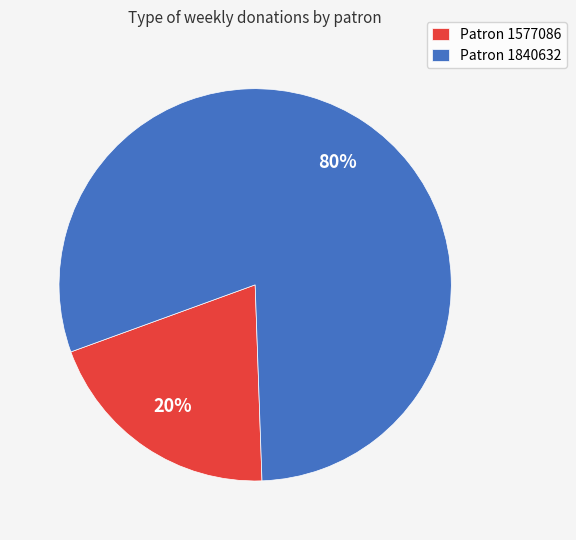

To the nearest percent, what percentage of the pie is Patron 1840632?

80%